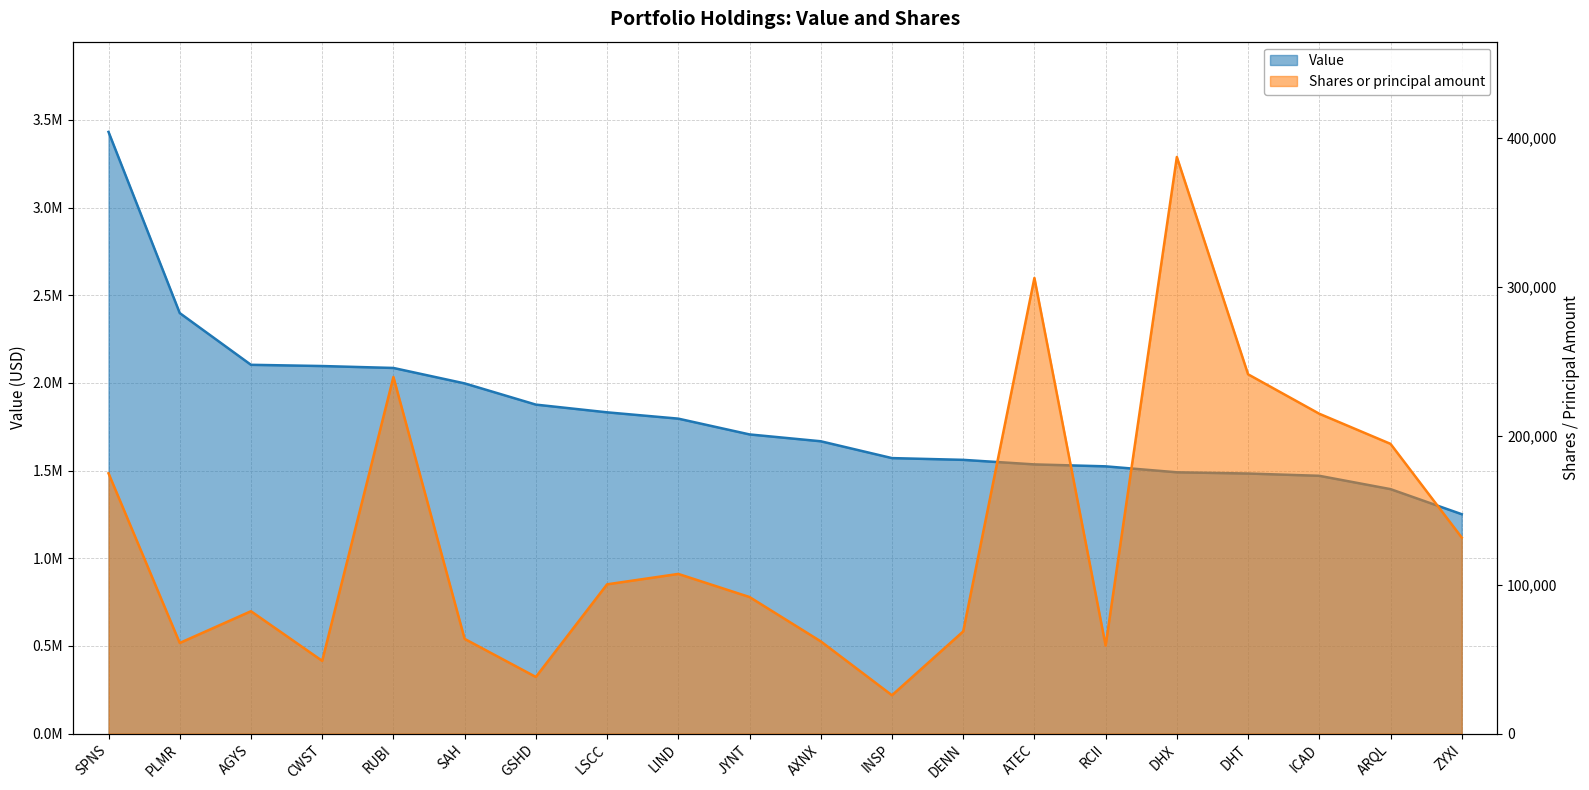

Between RUBI and GSHD, which series saw the biggest shift?

Value